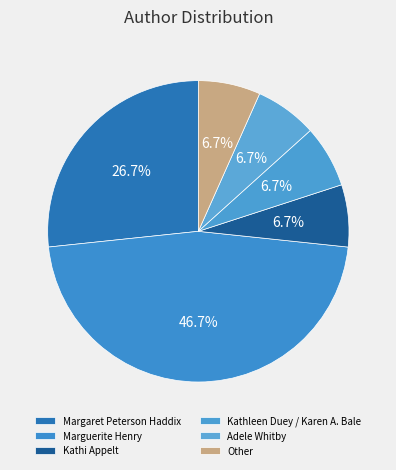

True or false: Kathleen Duey / Karen A. Bale accounts for 20% of the total.

False